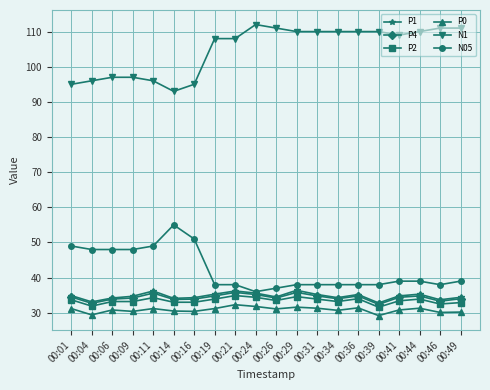

What is the value of the P0 point at the 20th from the left?

30.2